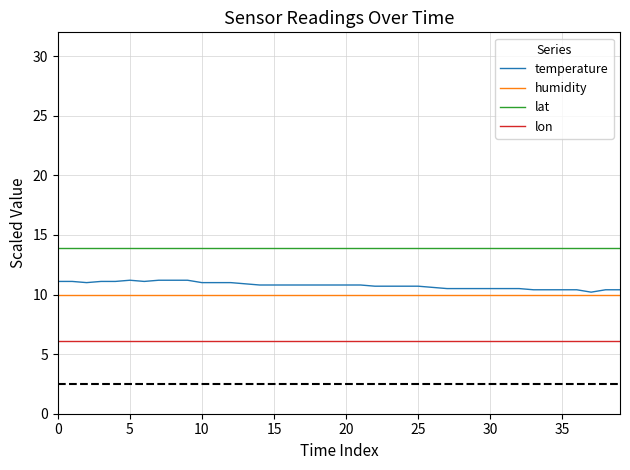

What is the maximum value for humidity?

10.0